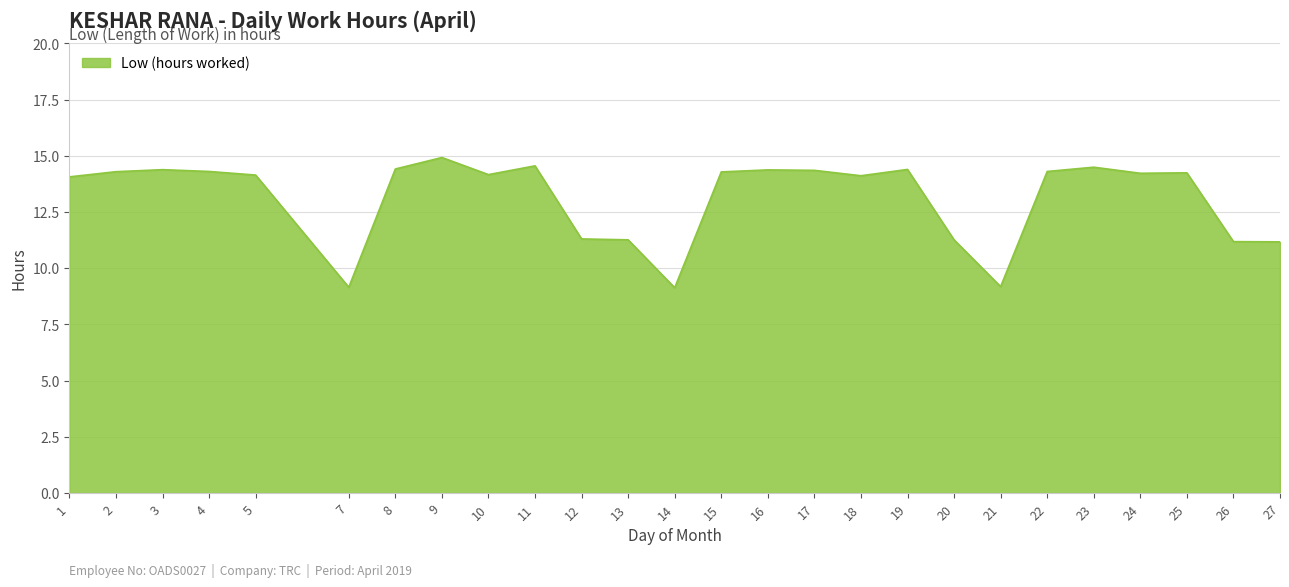

How many series are shown in this chart?

1